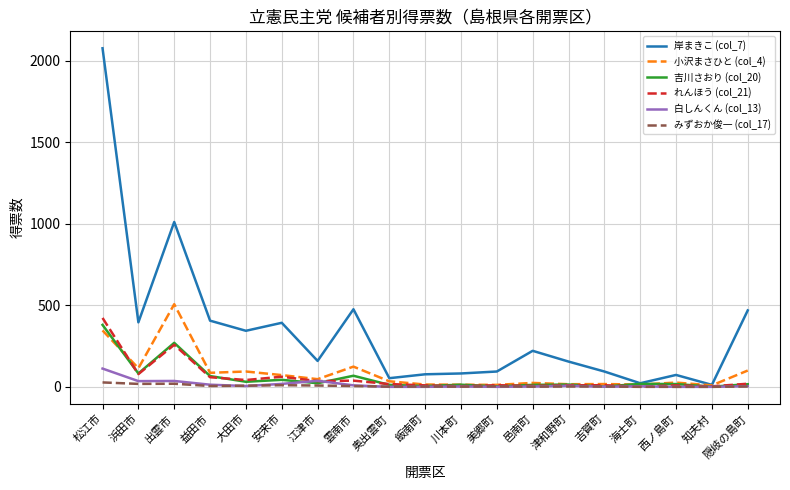

What are all the series names shown in the legend?

岸まきこ (col_7), 小沢まさひと (col_4), 吉川さおり (col_20), れんほう (col_21), 白しんくん (col_13), みずおか俊一 (col_17)